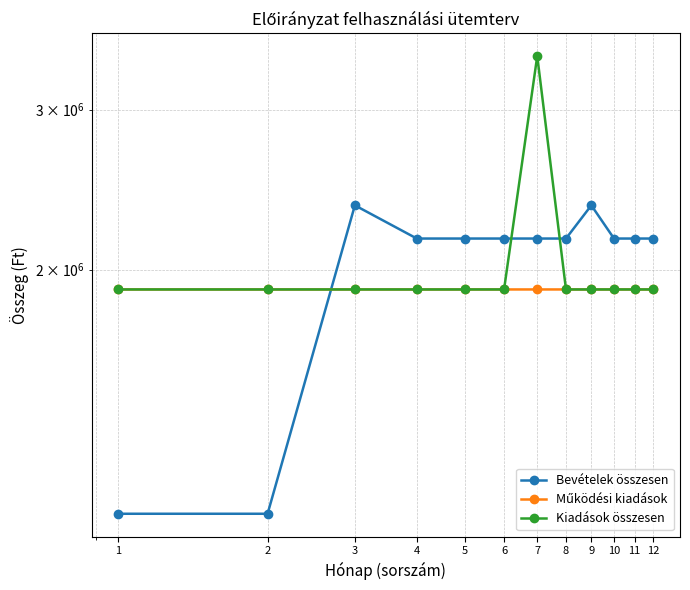

Does the chart display data point markers on the line(s)?

Yes